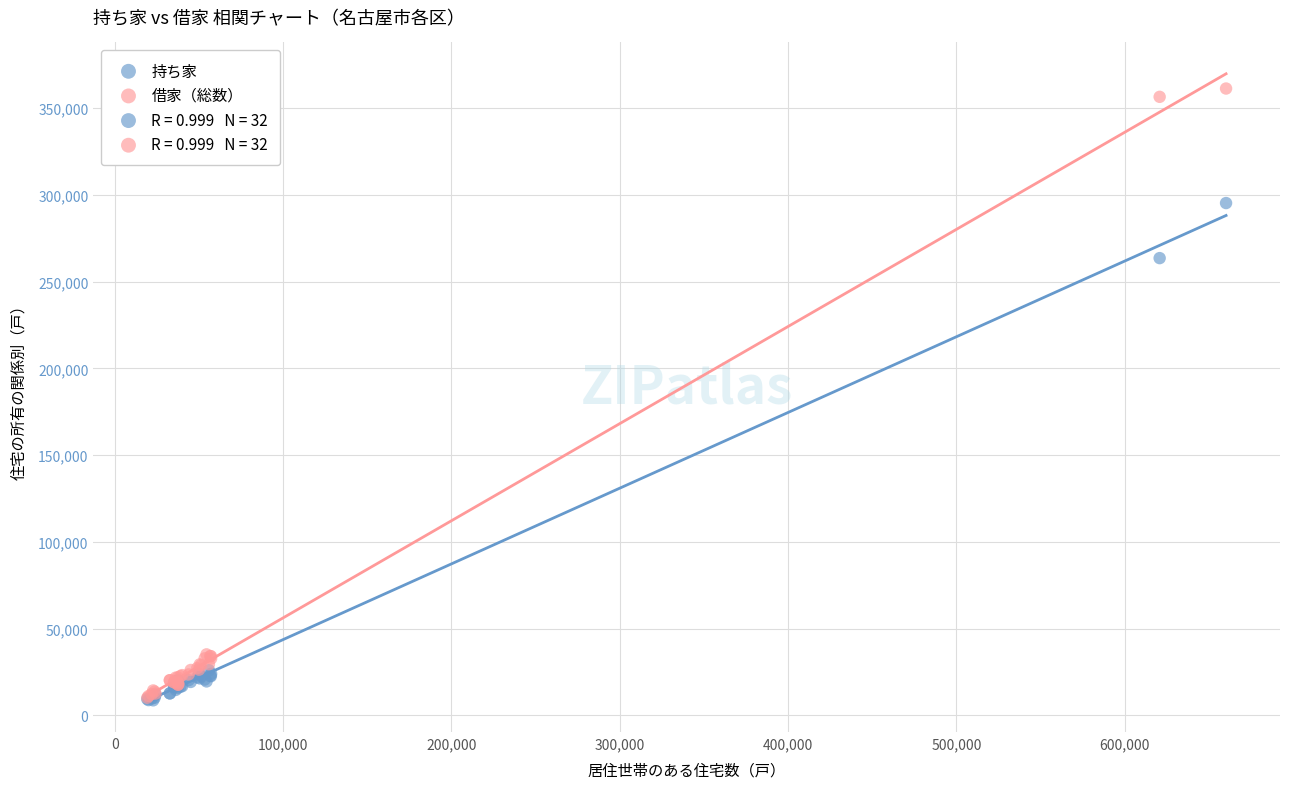

In the 借家（総数） series, what Y value is closest to 185745?

35100